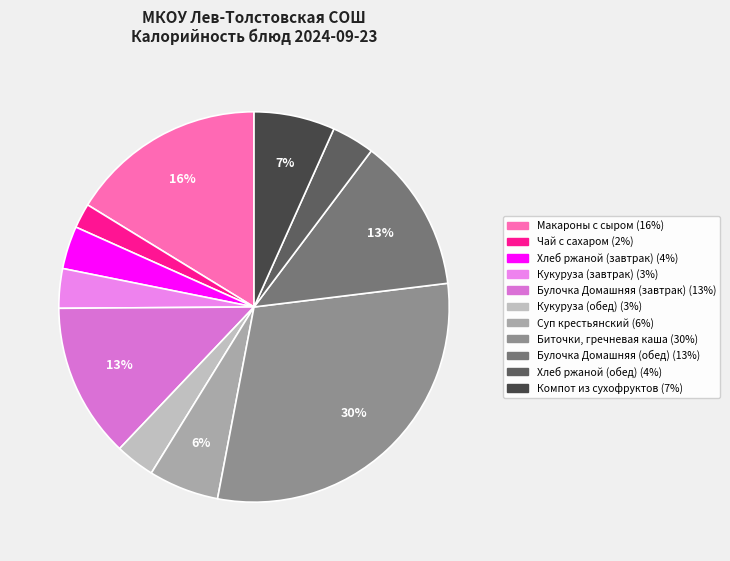

Between Биточки, гречневая каша and Хлеб ржаной (обед), which is larger?

Биточки, гречневая каша